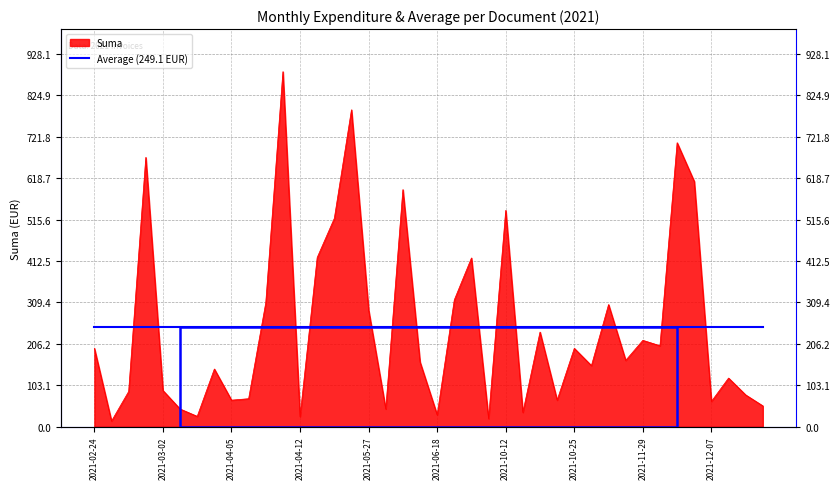

What is the difference between the second highest and minimum values?

775.0